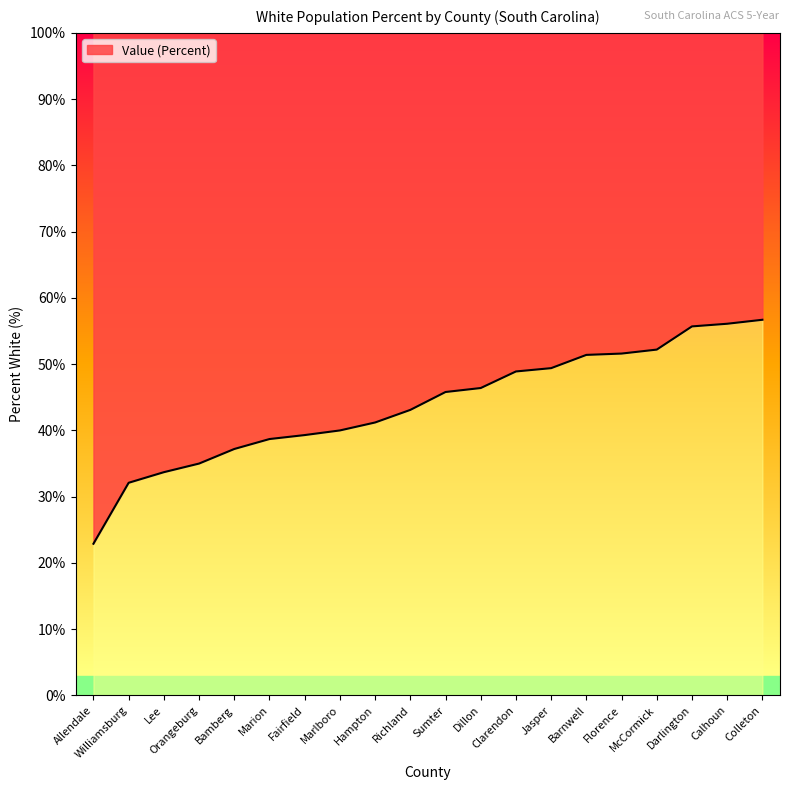

The chart shows a value of 73.0 at Jasper. True or false?

False